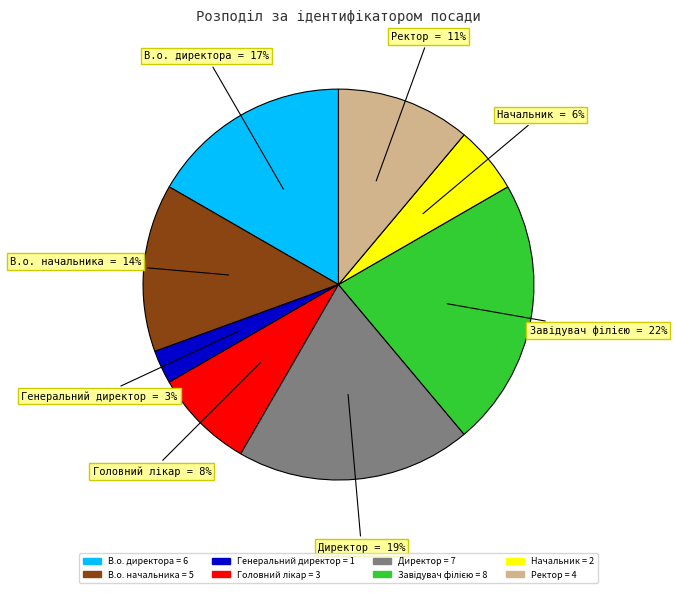

Do Директор and Начальник together represent more than half of the pie?

No